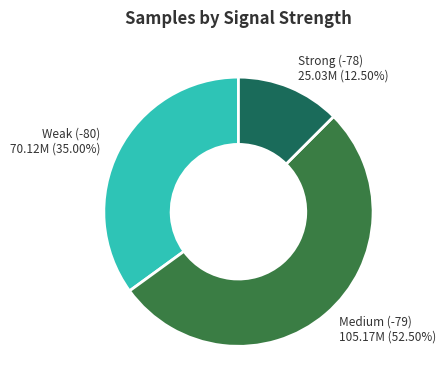

To the nearest percent, what is the average slice percentage?

33%